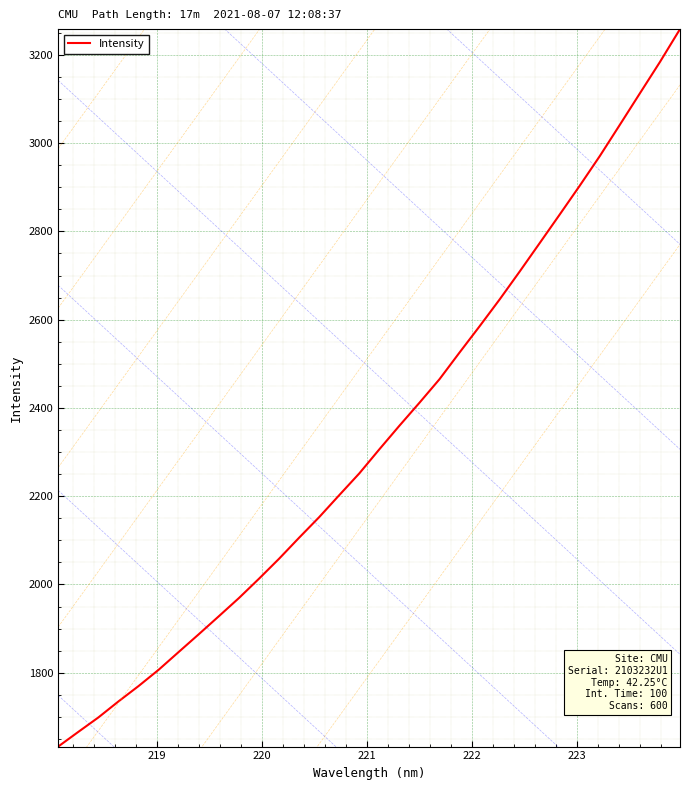

What is the minimum value shown in the chart?

1632.7